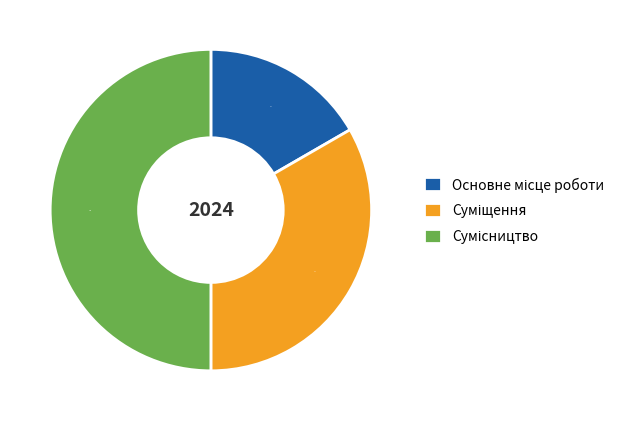

To the nearest percent, what is the difference between the largest and smallest slice percentages?

33%